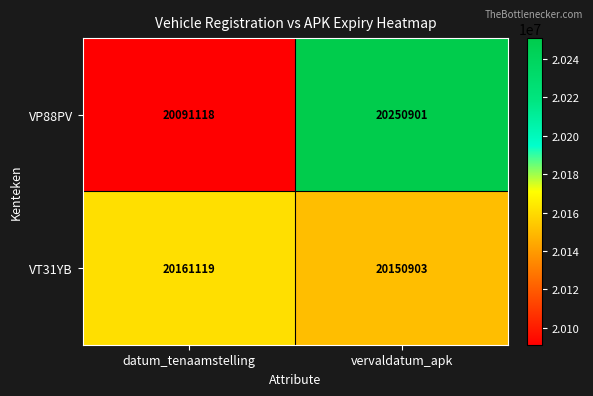

What is the difference between the VP88PV values at vervaldatum_apk and datum_tenaamstelling?

159783